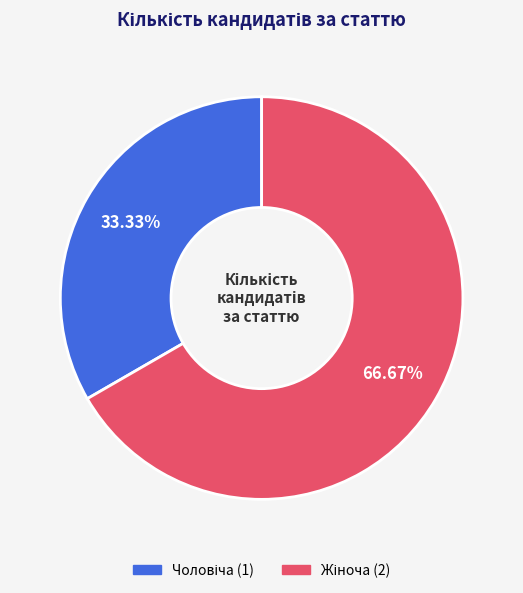

Is there a majority slice in this chart?

Yes